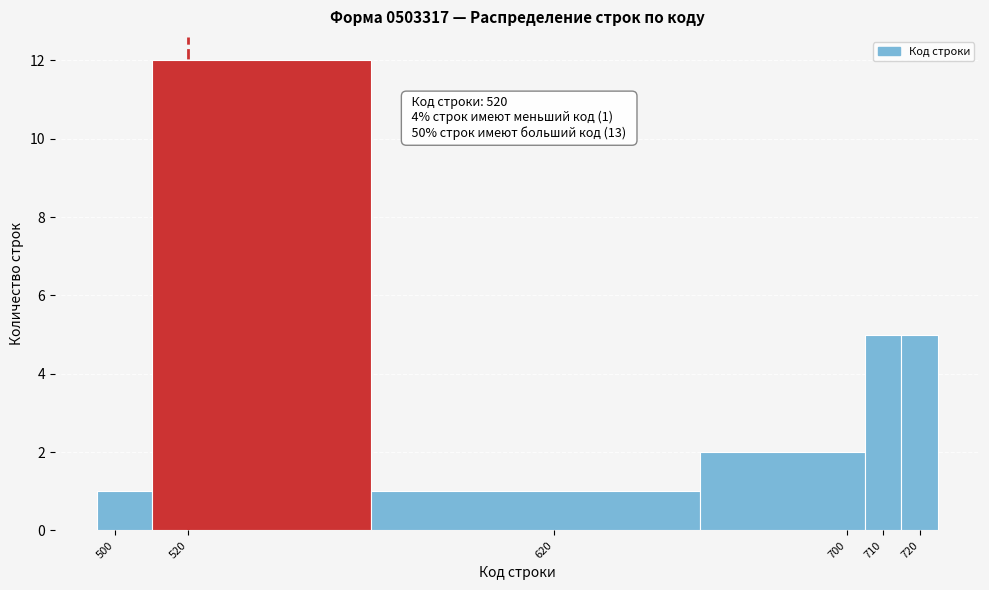

Which range on the x-axis has the tallest bar?

510 to 570